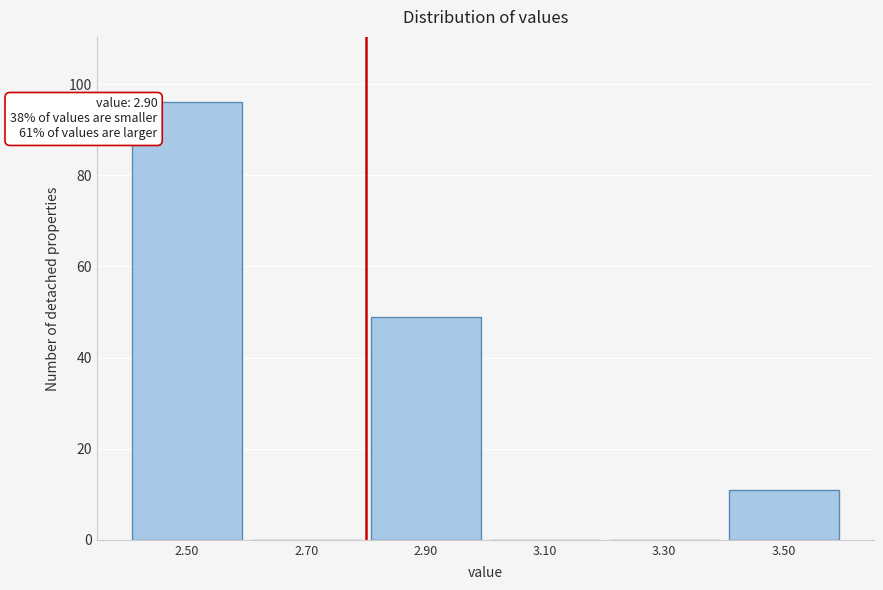

Reading left to right, list all the values displayed in this chart.

2.50=96	2.70=0	2.90=49	3.10=0	3.30=0	3.50=11